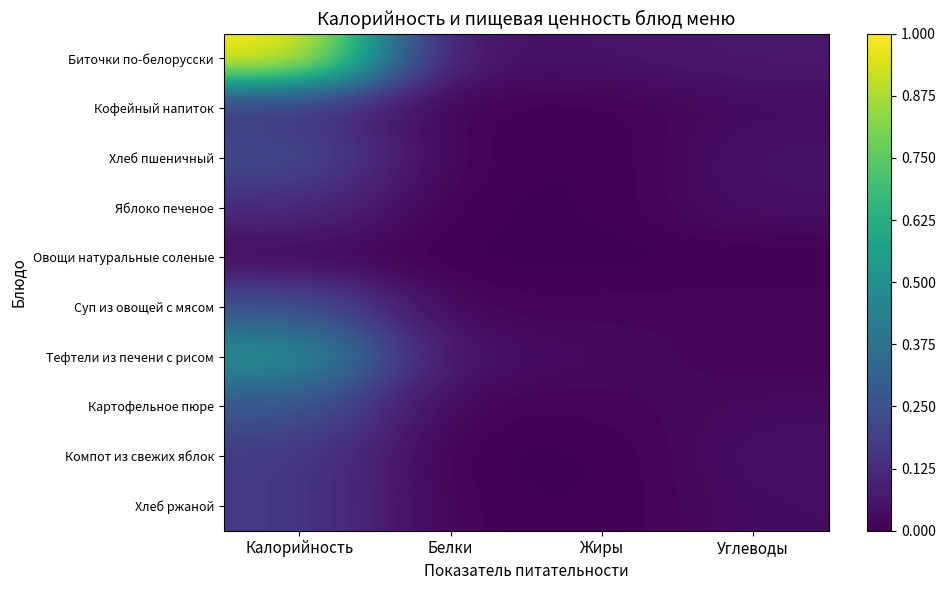

Which has a higher value, Калорийность or Белки?

Калорийность